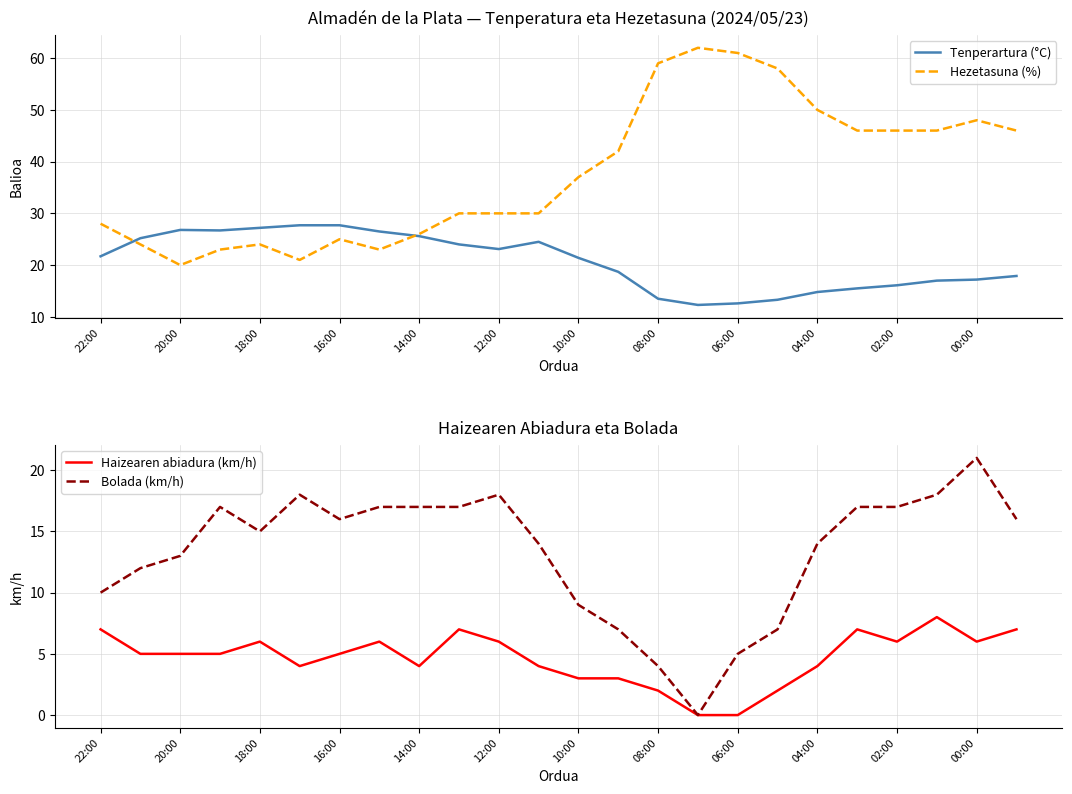

How many interior local peaks does the Tenperartura (°C) series have?

2